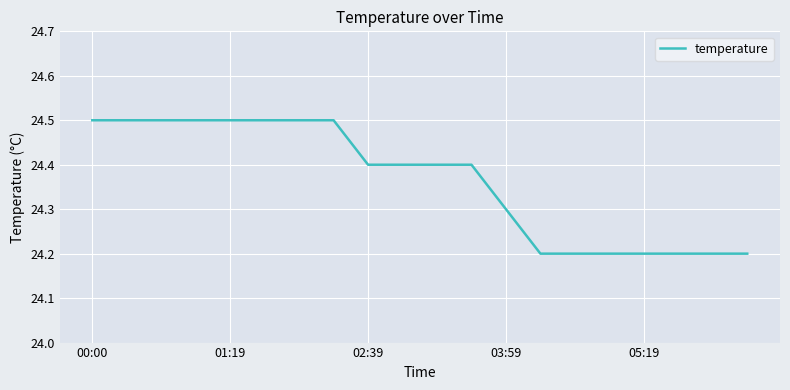

What is the maximum value shown in the chart?

24.5